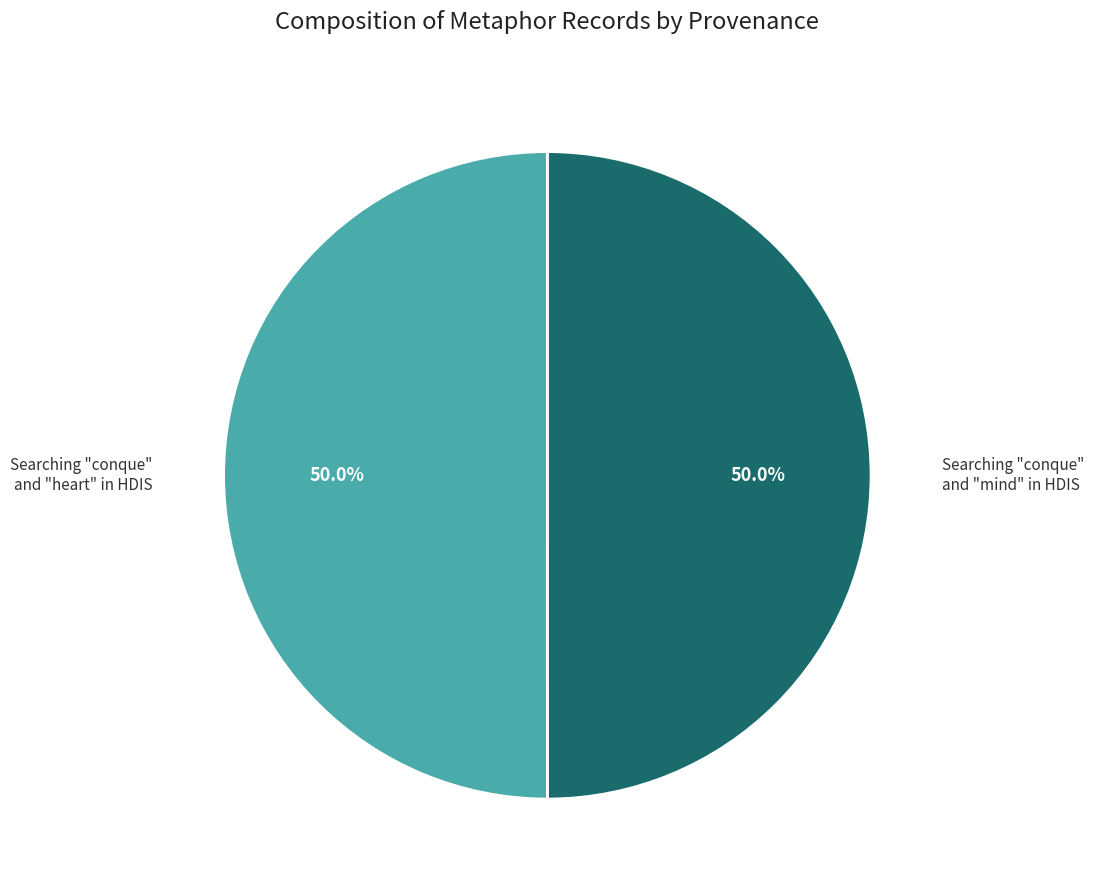

How much of the chart is everything except Searching "conque" and "mind" in HDIS?

50.0%